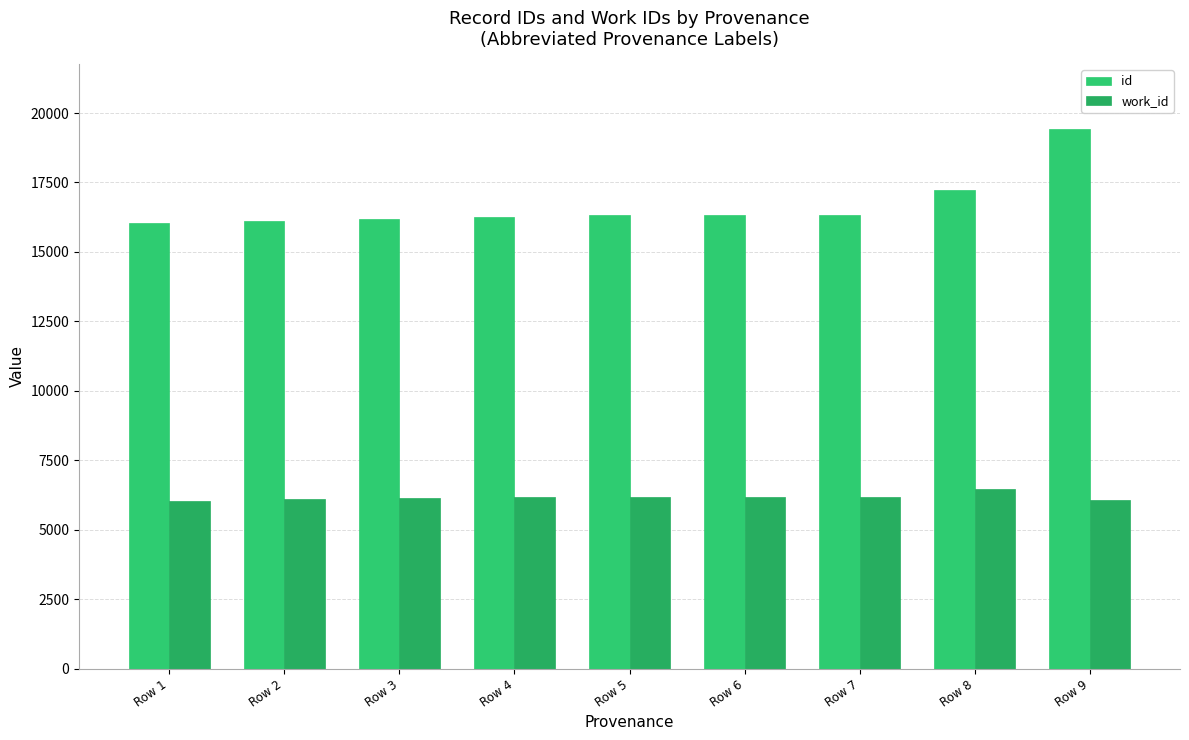

The id series shows 24454 at Row 4. True or false?

False